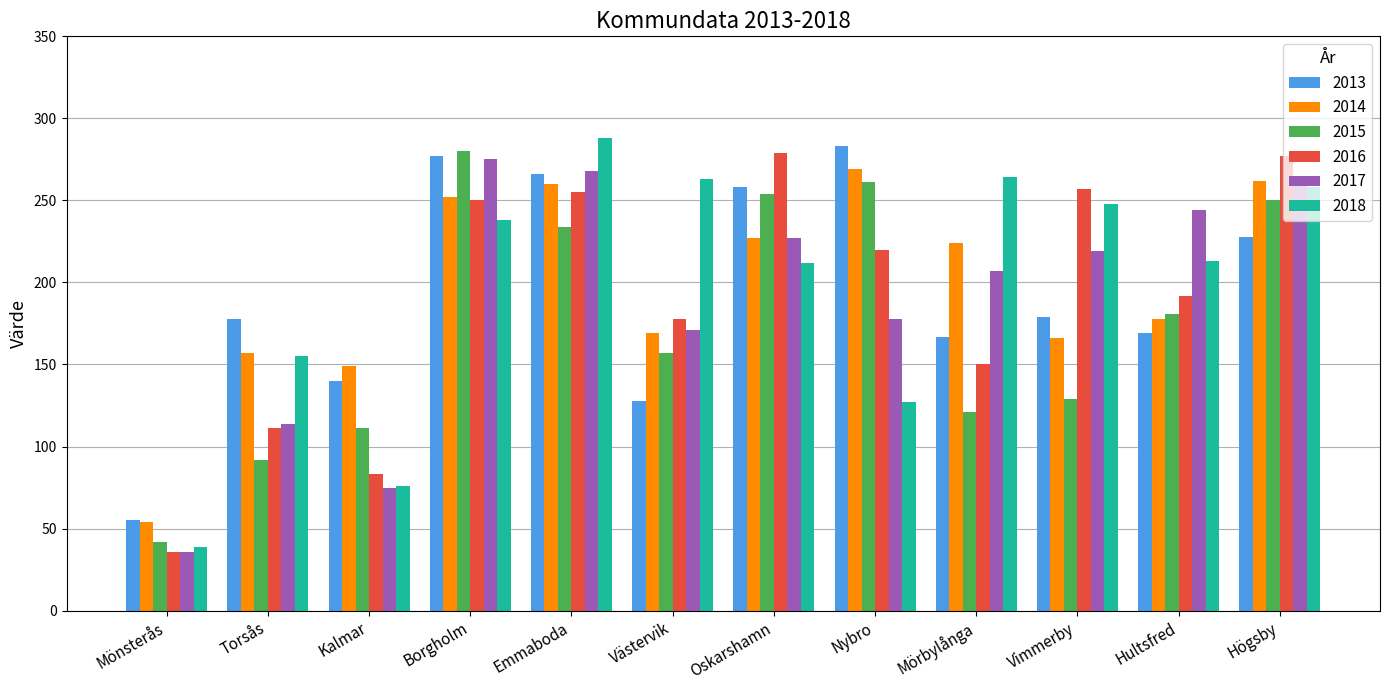

Does the chart contain stacked bars?

No